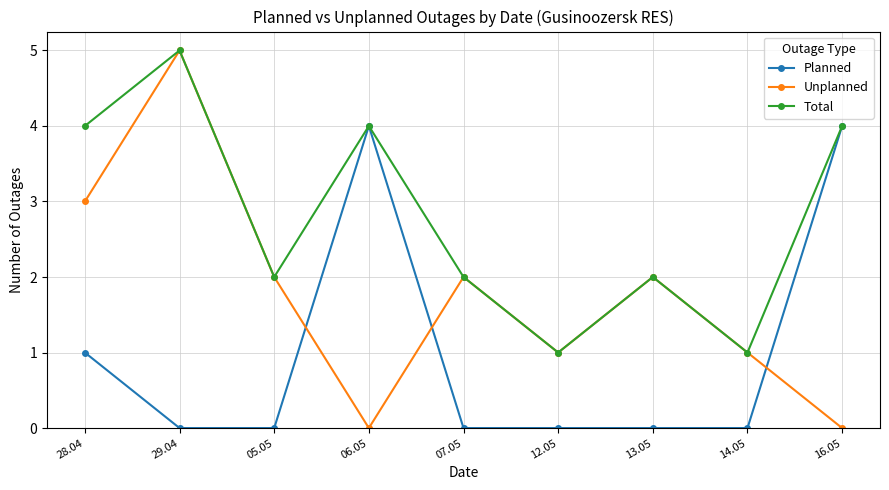

True or false: Planned has a value of 0 at 05.05.

True